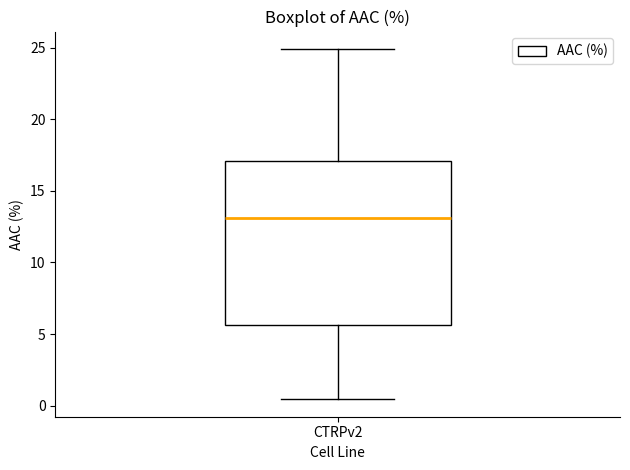

Transcribe this box plot: give where the median line is, the range the box spans, and where the two whiskers end, as read against the y-axis. The values are not printed on the chart, so give them approximately, as read against the axis.

median 13.0, box 5.5 to 17.0, whiskers 0.5 to 25.0